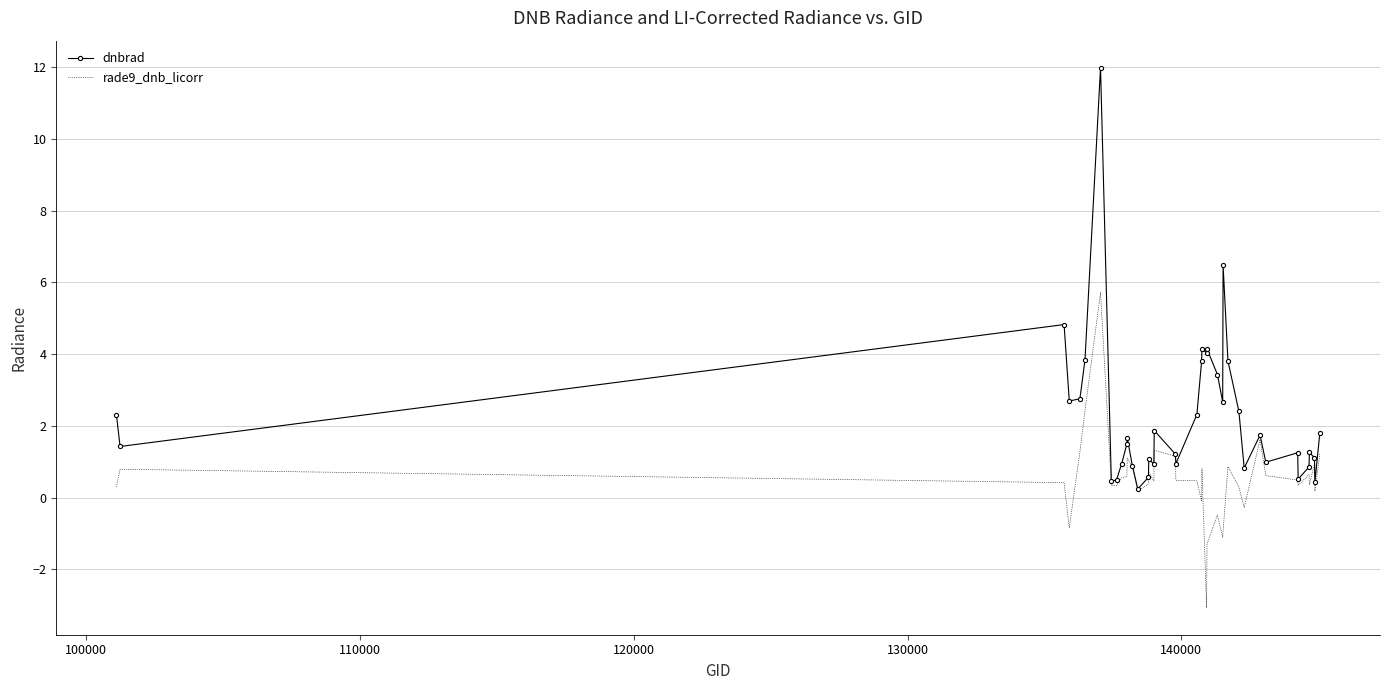

What is the smallest value displayed?

-3.1